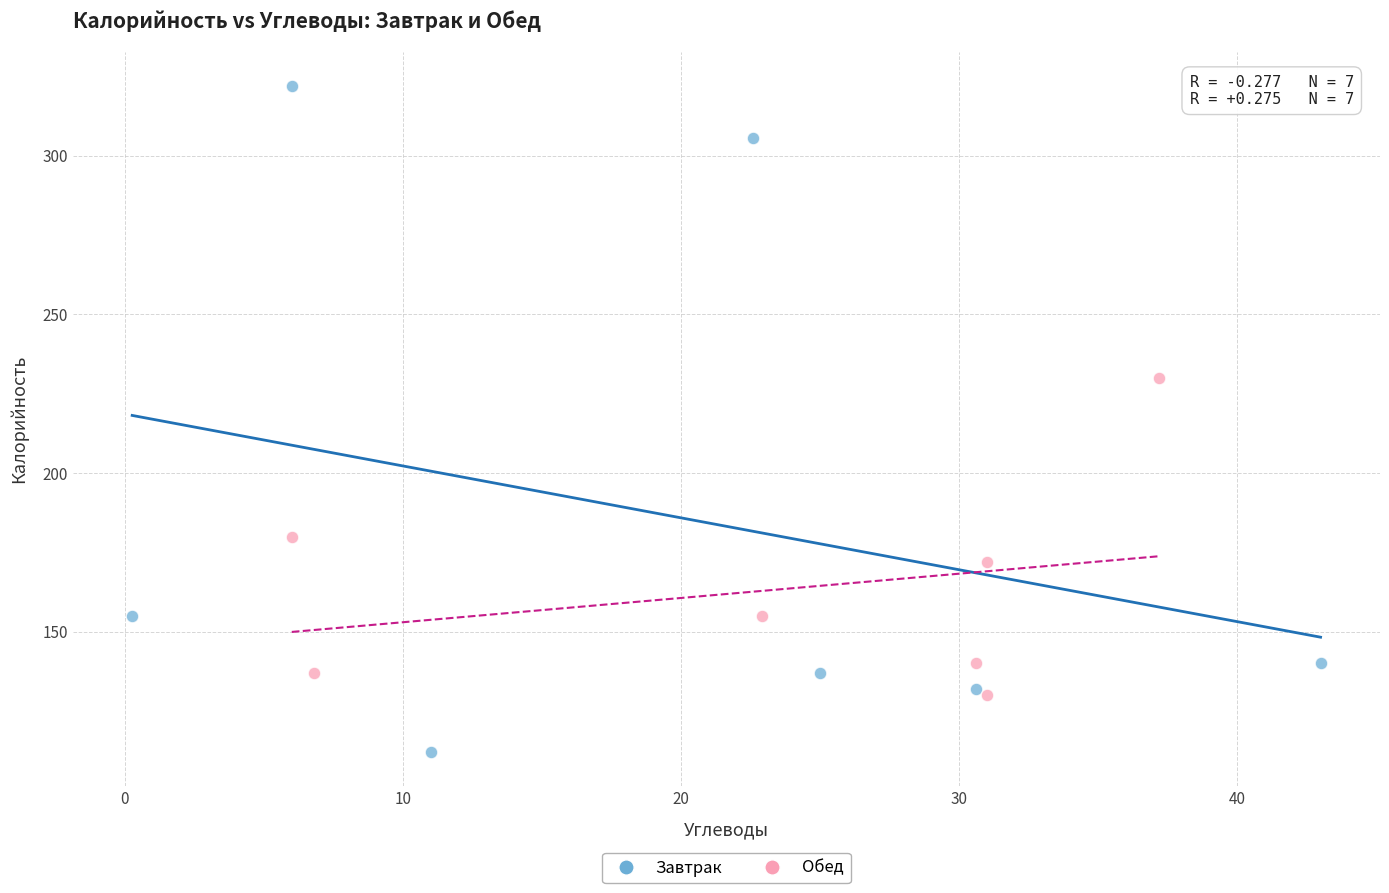

What are all the series names shown in the legend?

Завтрак, Обед